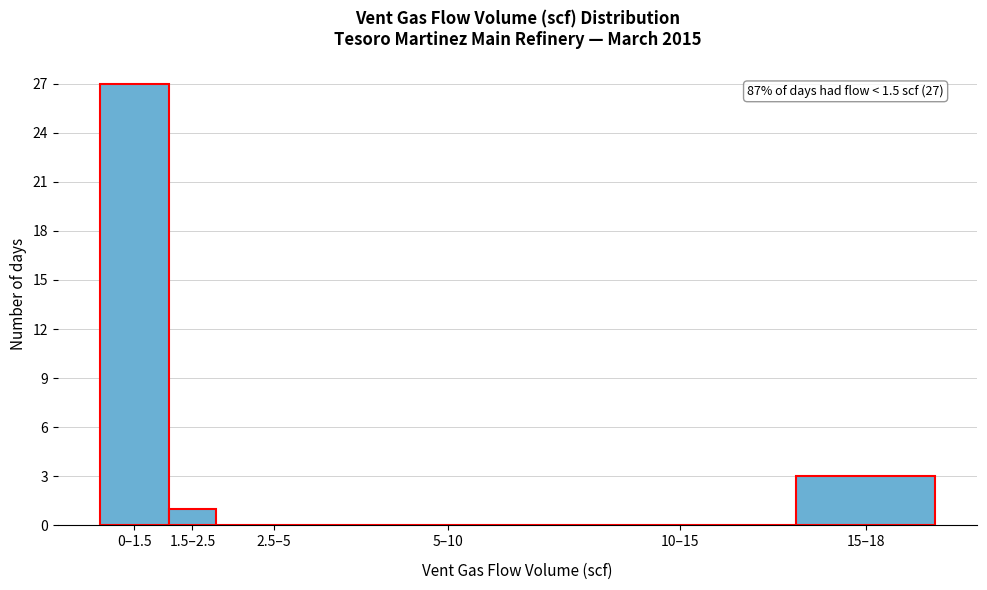

Reading left to right, extract all data points from this chart.

0–1.5=27	1.5–2.5=1	2.5–5=0	5–10=0	10–15=0	15–18=3